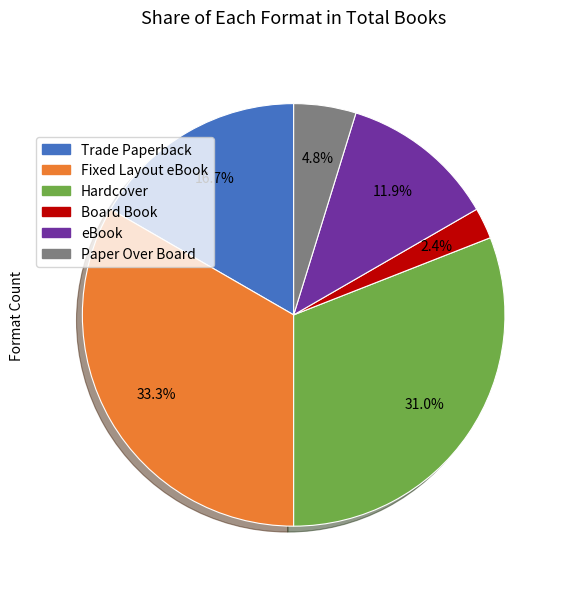

What is the largest slice in the pie chart?

Fixed Layout eBook